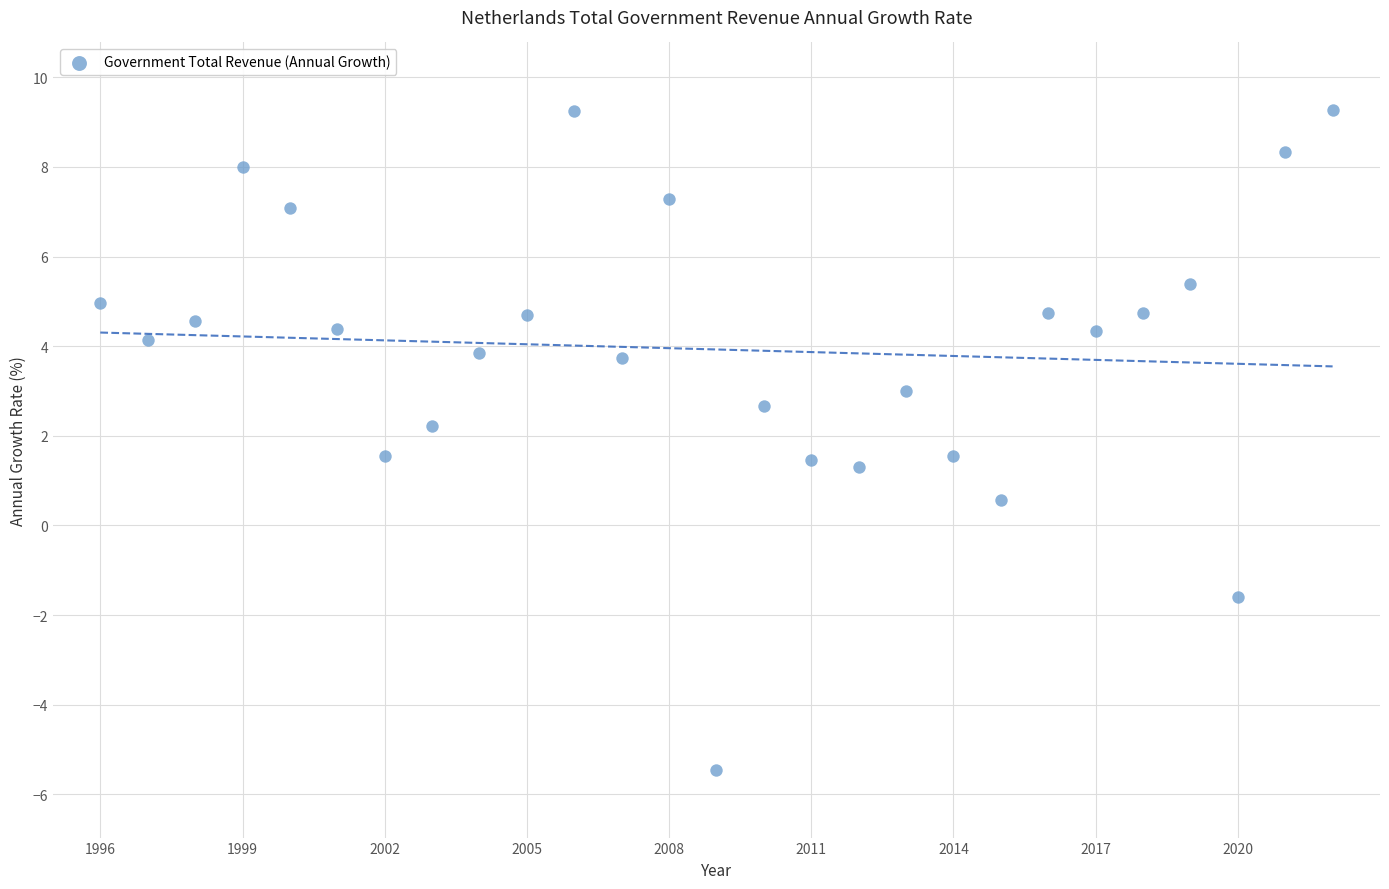

What is the range of Y values (max minus min)?

14.7